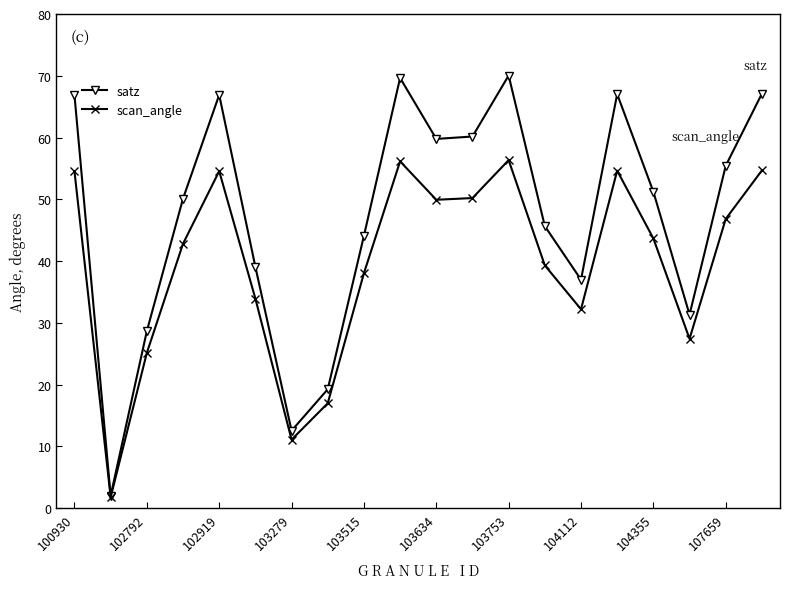

How many lines are shown in the chart?

2